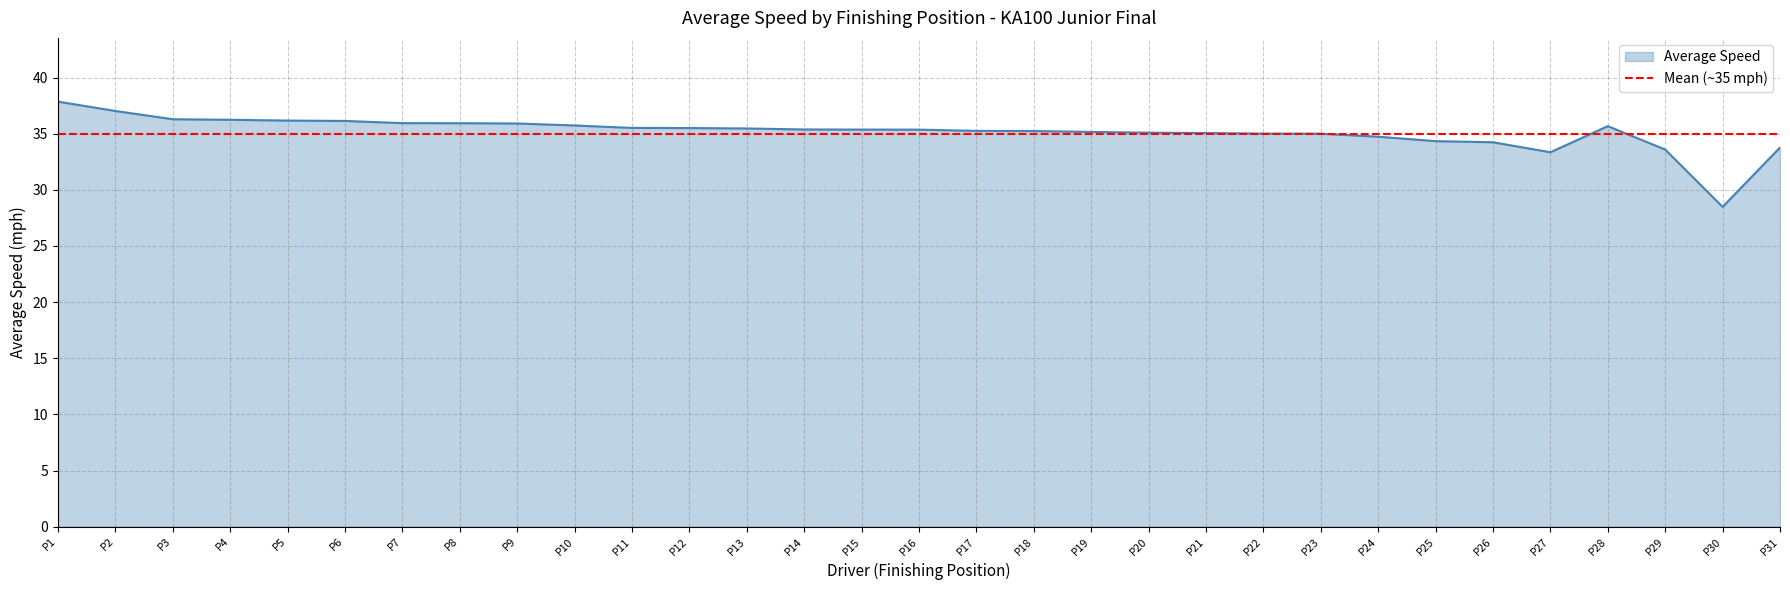

What is the difference between the second highest and second lowest values?

3.7